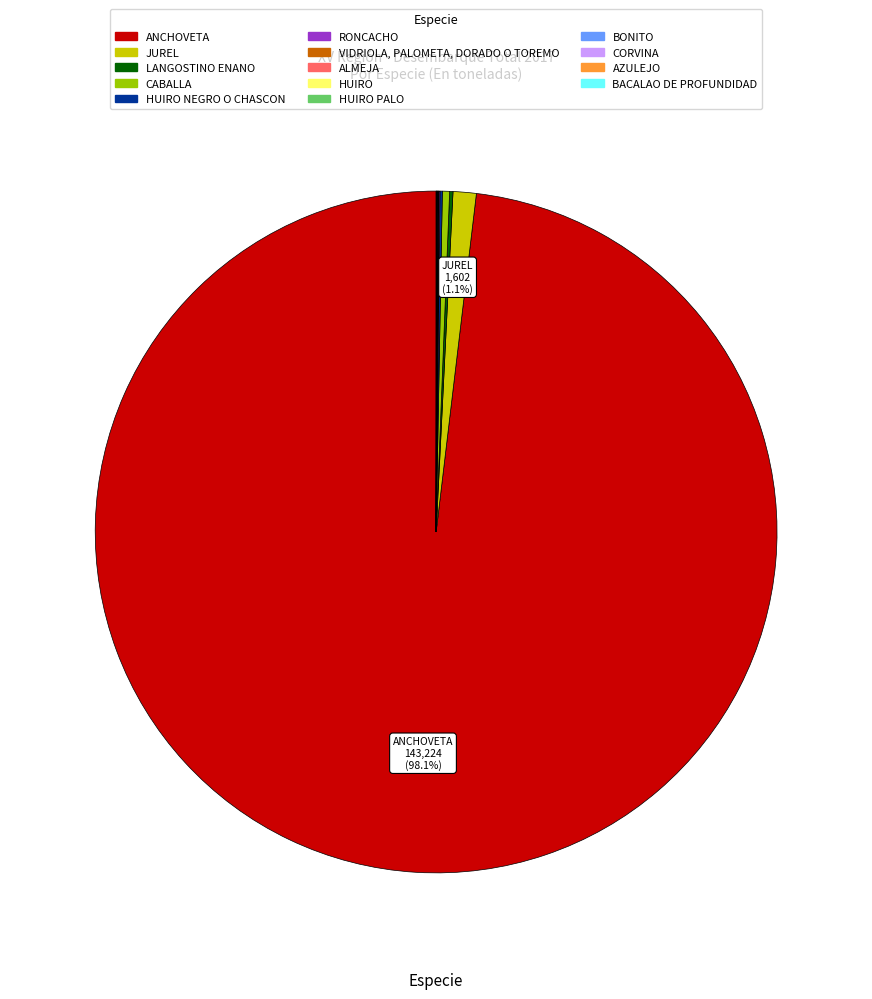

Is there any slice that represents more than half of the pie?

Yes